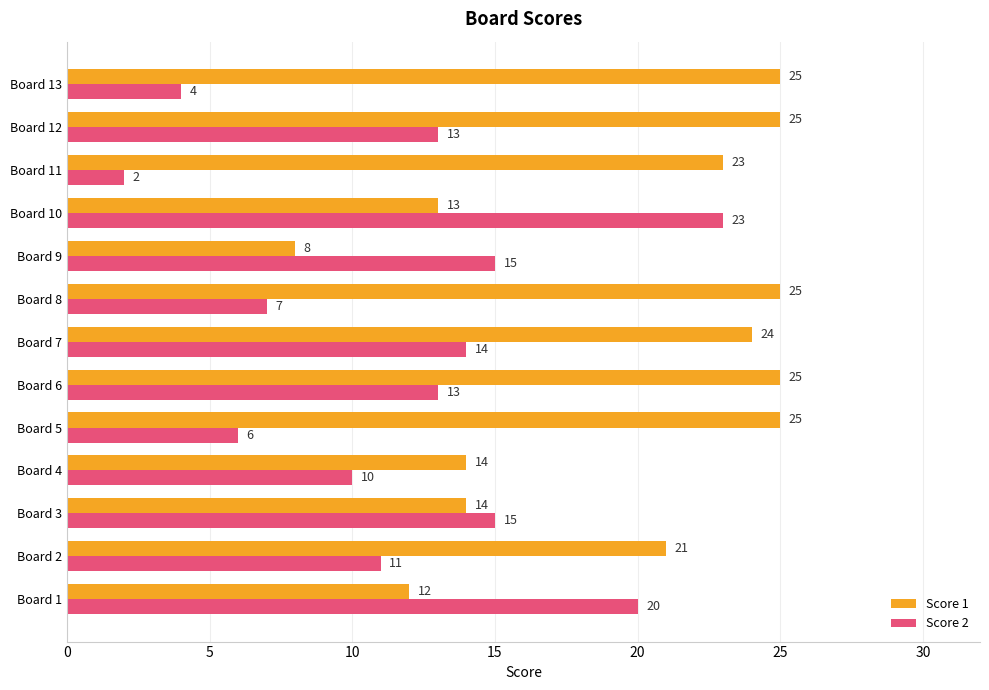

Which series has the largest total across all categories?

Score 1